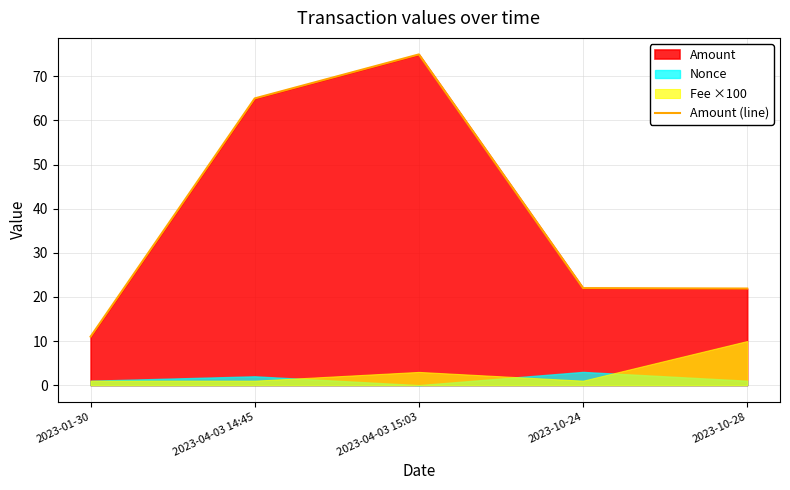

True or false: there are more than 0 points higher than both neighbors.

True